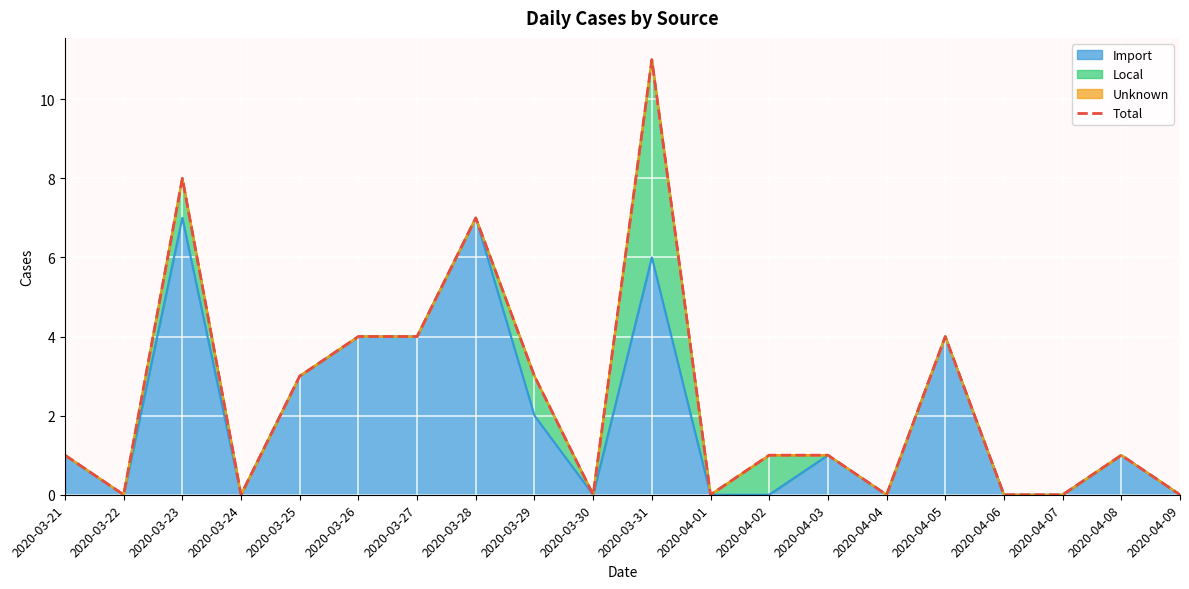

What position from the right is 2020-03-31?

10